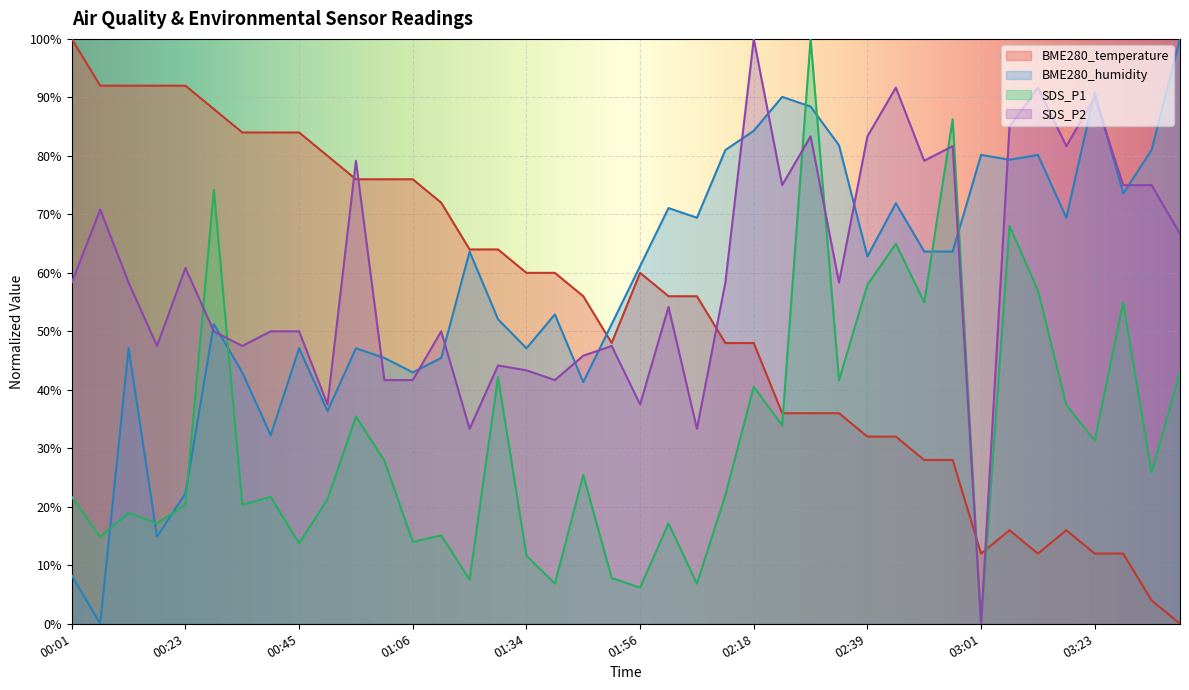

Reading left to right, transcribe all the data shown in this chart.

BME280_temperature: 100.0	92.0	92.0	92.0	92.0	88.0	84.0	84.0	84.0	80.0	76.0	76.0	76.0	72.0	64.0	64.0	60.0	60.0	56.0	48.0	60.0	56.0	56.0	48.0	48.0	36.0	36.0	36.0	32.0	32.0	28.0	28.0	12.0	16.0	12.0	16.0	12.0	12.0	4.0	0.0
BME280_humidity: 8.3	0.0	47.1	14.9	22.3	51.2	43.0	32.2	47.1	36.4	47.1	45.5	43.0	45.5	63.6	52.1	47.1	52.9	41.3	51.2	61.2	71.1	69.4	81.0	84.3	90.1	88.4	81.8	62.8	71.9	63.6	63.6	80.2	79.3	80.2	69.4	90.9	73.6	81.0	100.0
SDS_P1: 21.7	14.8	19.0	17.2	20.3	74.2	20.3	21.7	13.7	21.3	35.4	27.9	14.0	15.1	7.6	42.2	11.7	6.9	25.4	7.8	6.2	17.2	6.9	22.0	40.5	33.9	100.0	41.6	58.0	65.0	54.9	86.3	0.0	68.0	57.0	37.4	31.3	54.9	25.8	43.0
SDS_P2: 58.3	70.8	58.3	47.5	60.8	50.0	47.5	50.0	50.0	37.5	79.2	41.7	41.7	50.0	33.3	44.2	43.3	41.7	45.8	47.5	37.5	54.2	33.3	58.3	100.0	75.0	83.3	58.3	83.3	91.7	79.2	81.7	0.0	85.0	91.7	81.7	90.0	75.0	75.0	66.7